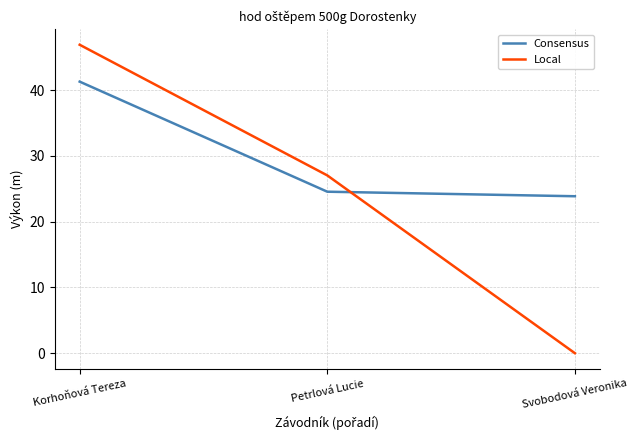

What is the difference between the Local values at Svobodová Veronika and Korhoňová Tereza?

46.9